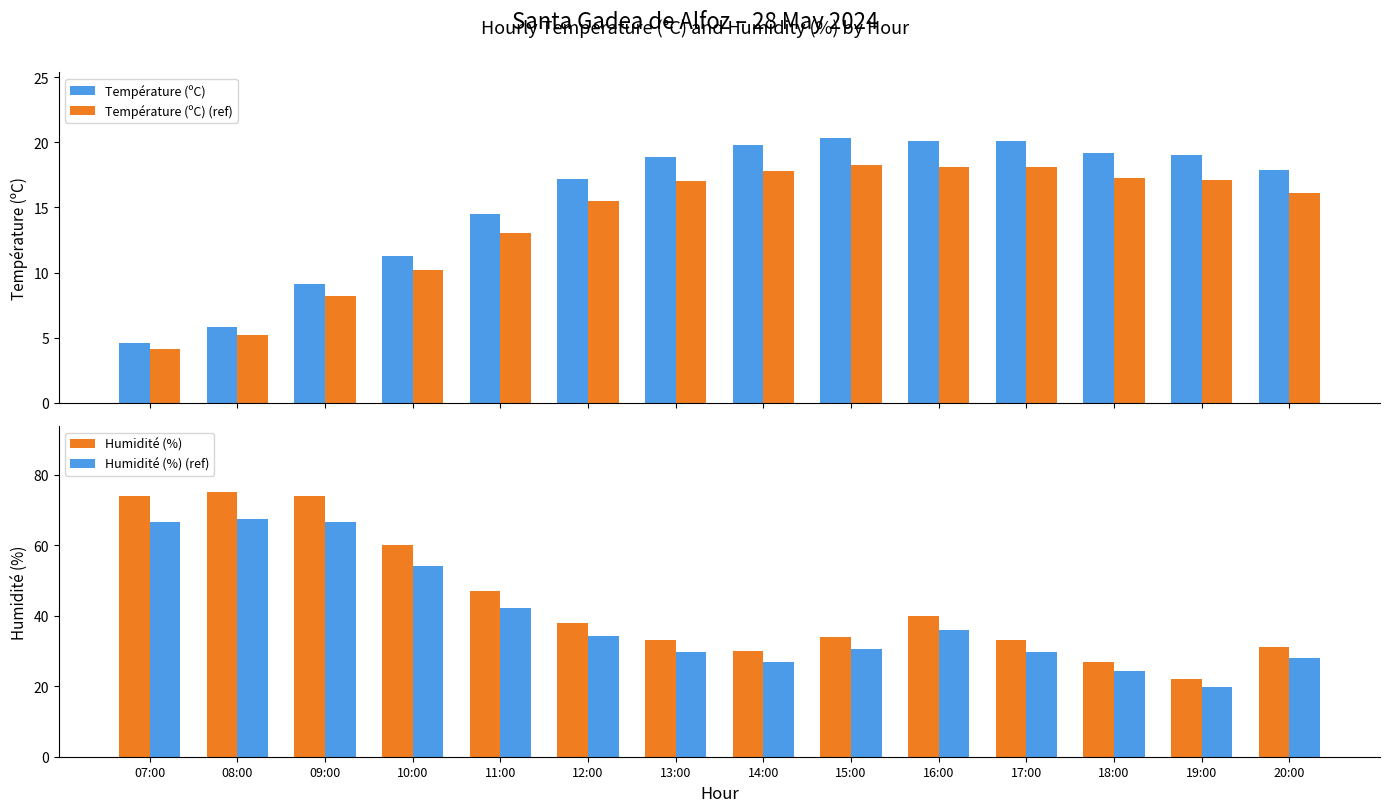

List the labels in order of Température (ºC) (ref) value, smallest first.

07:00, 08:00, 09:00, 10:00, 11:00, 12:00, 20:00, 13:00, 19:00, 18:00, 14:00, 16:00, 17:00, 15:00